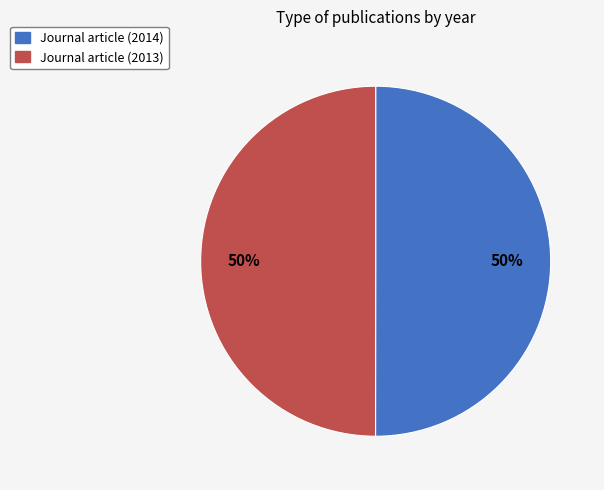

The Journal article (2013) slice represents 50% of the pie. True or false?

True